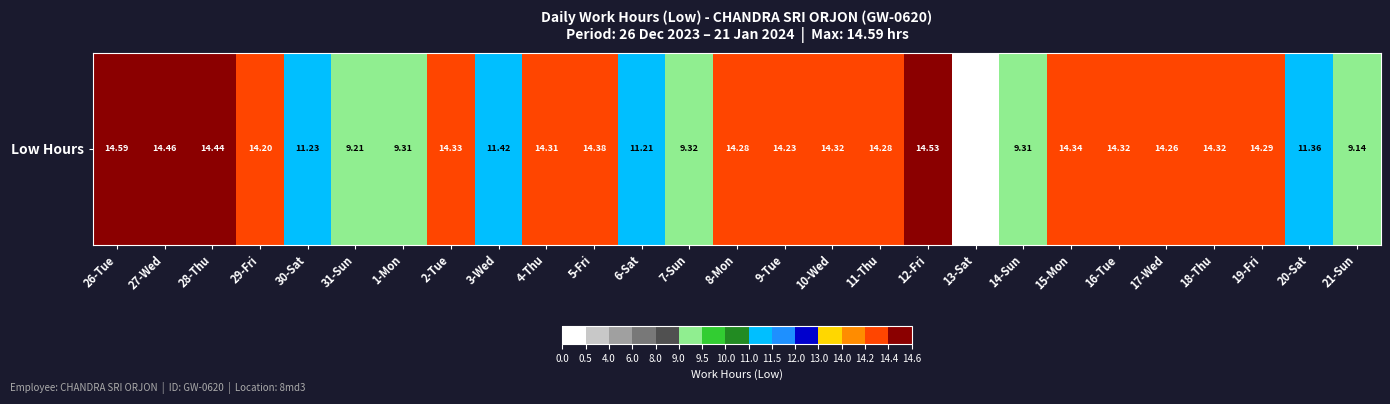

Between 8-Mon and 12-Fri, which is larger?

12-Fri